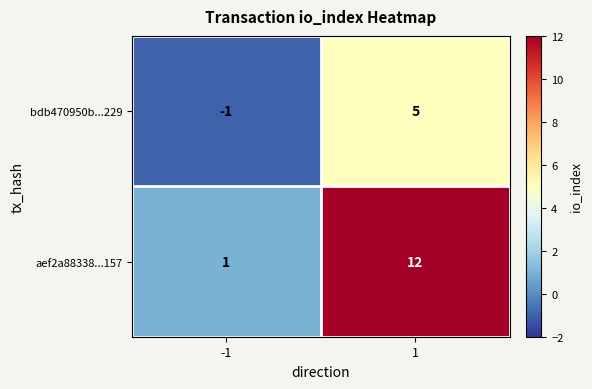

What is the greatest value displayed?

12